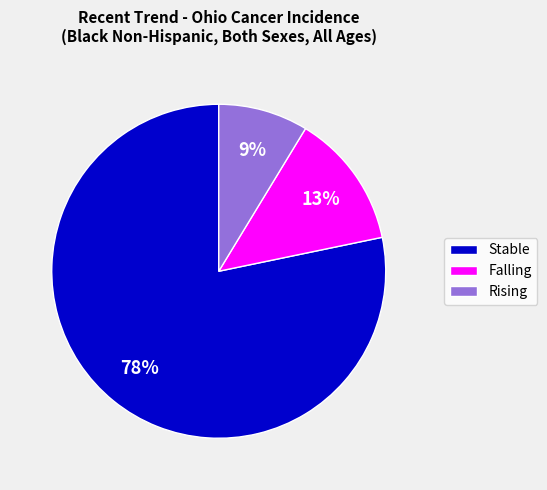

Does any single category account for the majority?

Yes